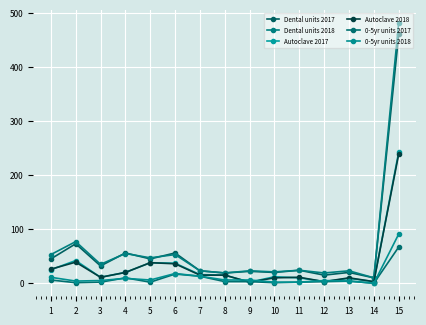

How many data points in Dental units 2017 are less than 24?

7